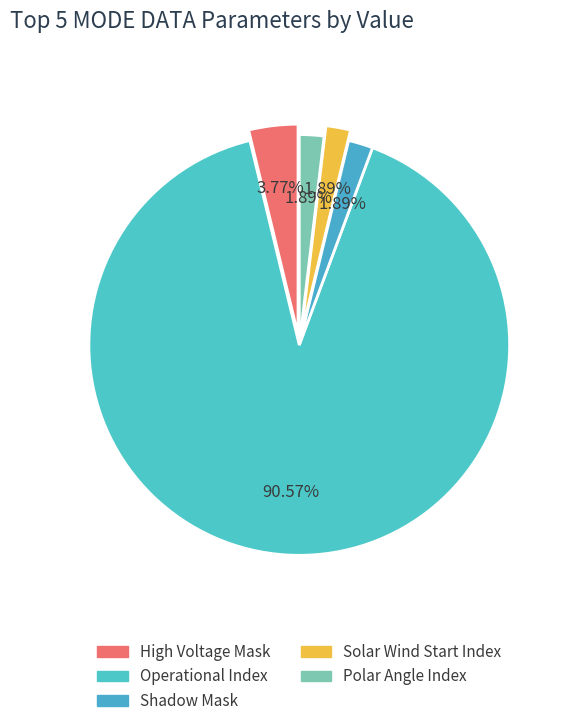

True or false: High Voltage Mask accounts for 14% of the total.

False